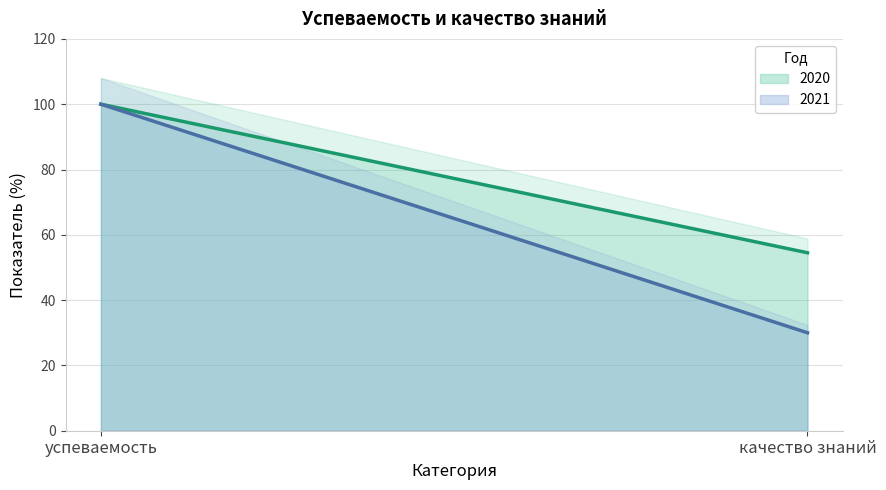

Which series has the widest spread of values?

2021